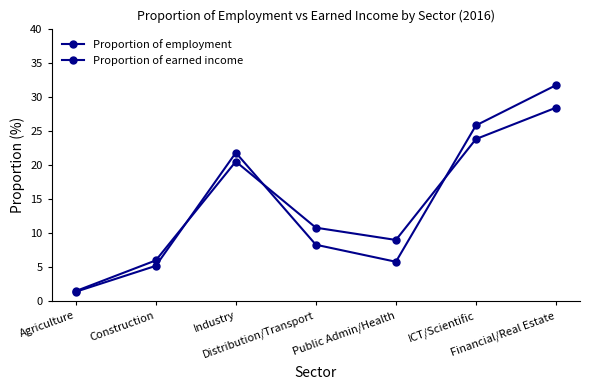

What is the difference between the maximum and second lowest values in the Proportion of earned income series?

22.4